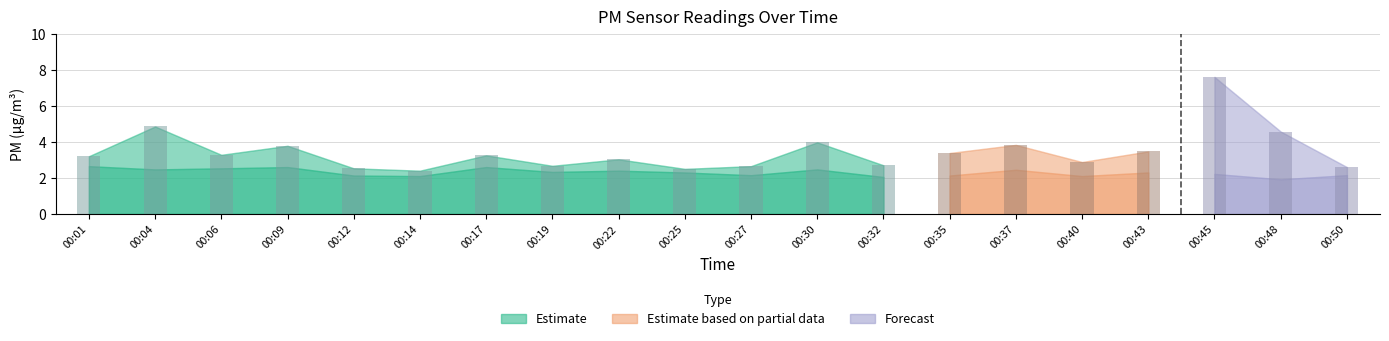

What is the sum of all P2 values?

46.0